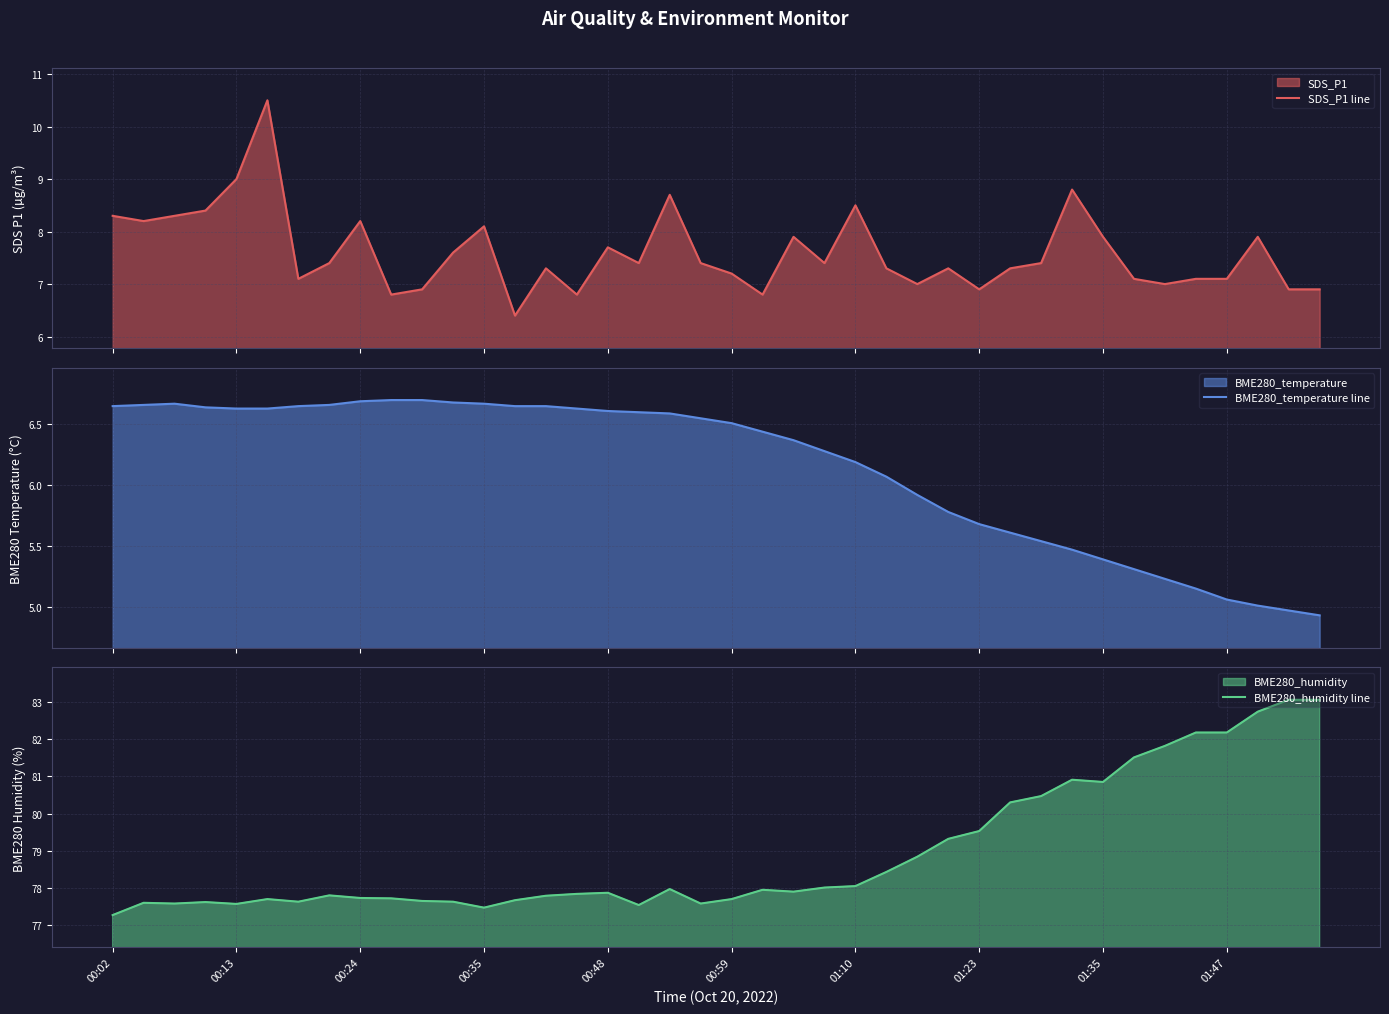

True or false: BME280_humidity line and BME280_temperature line cross at least once.

False